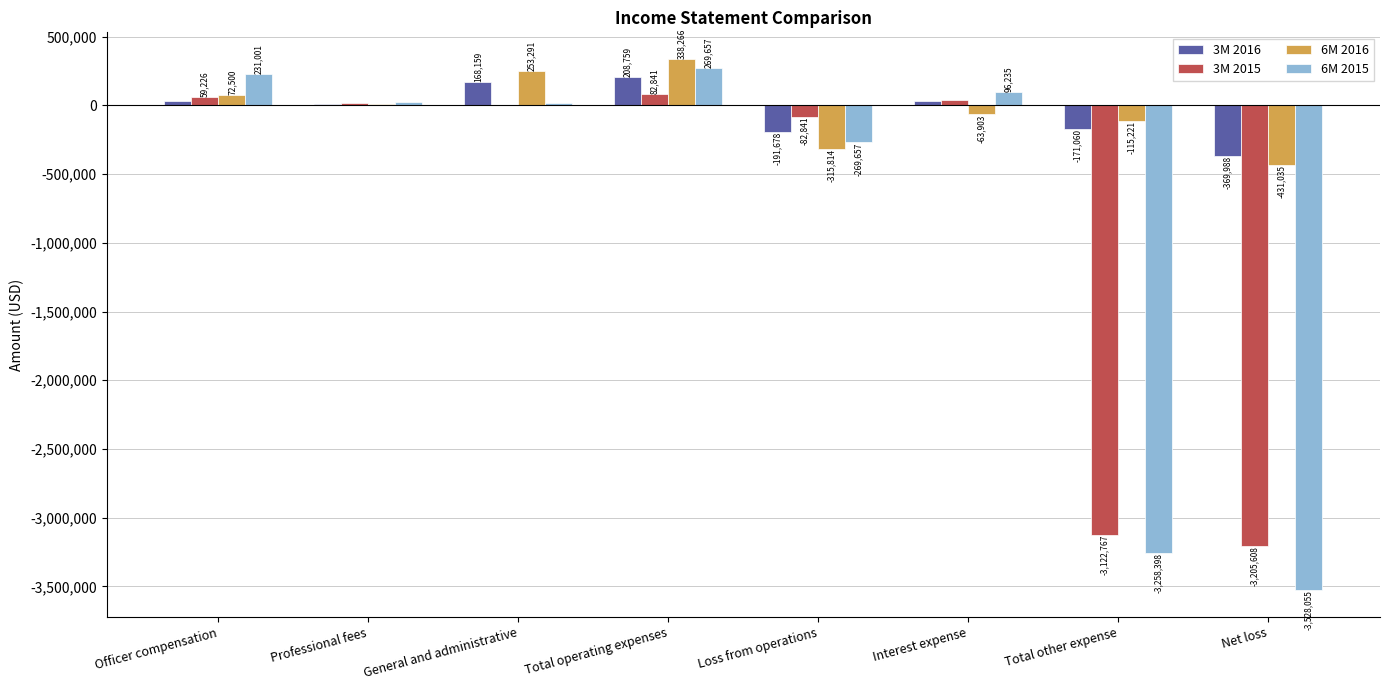

Reading right to left, transcribe all the data shown in this chart.

3M 2016: Net loss=-369988	Total other expense=-171060	Interest expense=28997	Loss from operations=-191678	Total operating expenses=208759	General and administrative=168159	Professional fees=8100	Officer compensation=32500
3M 2015: Net loss=-3205608	Total other expense=-3122767	Interest expense=37108	Loss from operations=-82841	Total operating expenses=82841	General and administrative=5054	Professional fees=18561	Officer compensation=59226
6M 2016: Net loss=-431035	Total other expense=-115221	Interest expense=-63903	Loss from operations=-315814	Total operating expenses=338266	General and administrative=253291	Professional fees=12475	Officer compensation=72500
6M 2015: Net loss=-3528055	Total other expense=-3258398	Interest expense=96235	Loss from operations=-269657	Total operating expenses=269657	General and administrative=14820	Professional fees=23836	Officer compensation=231001